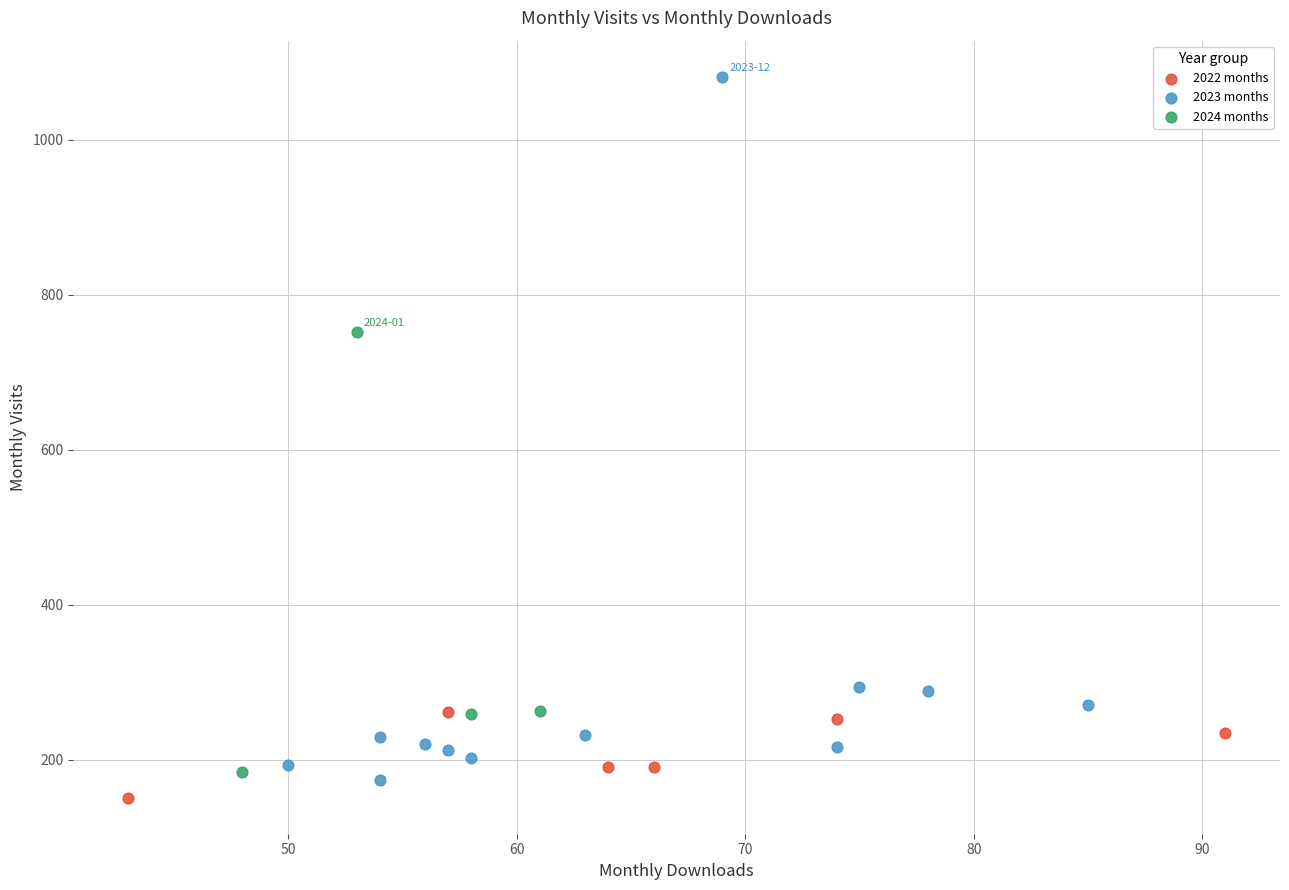

Which series contains the highest Y value?

2023 months